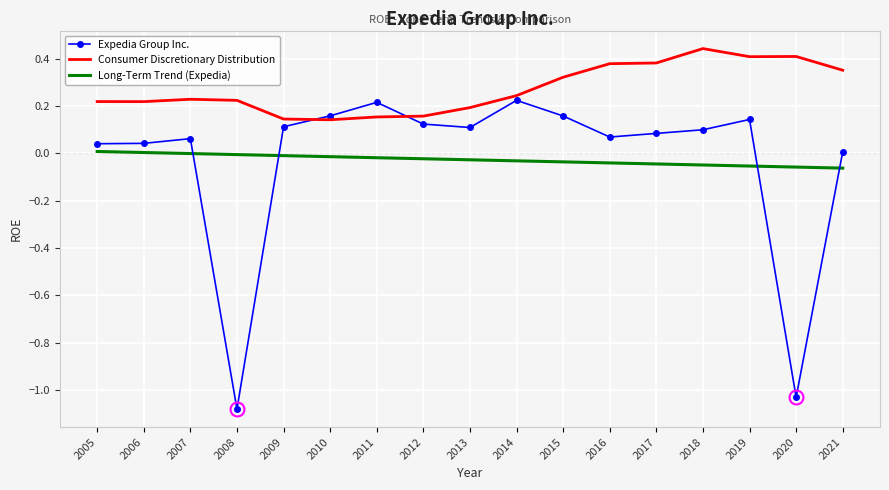

Where does the Expedia Group Inc. series first go above 0?

2005